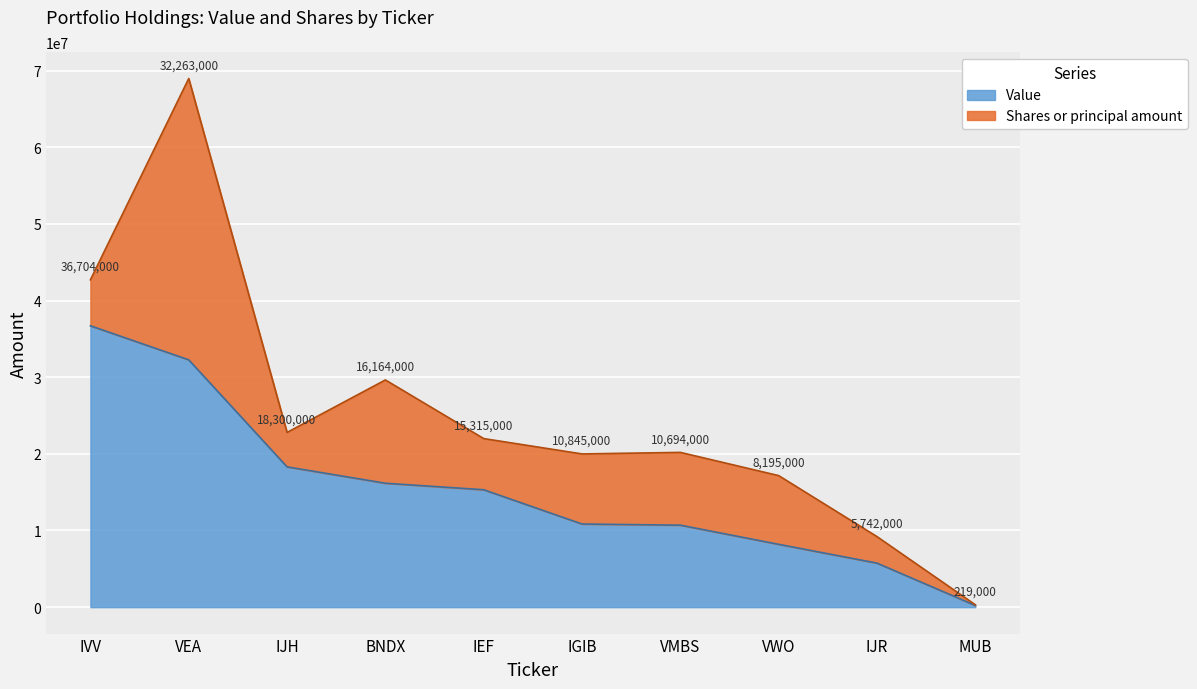

How many values exceed 15315000?

4